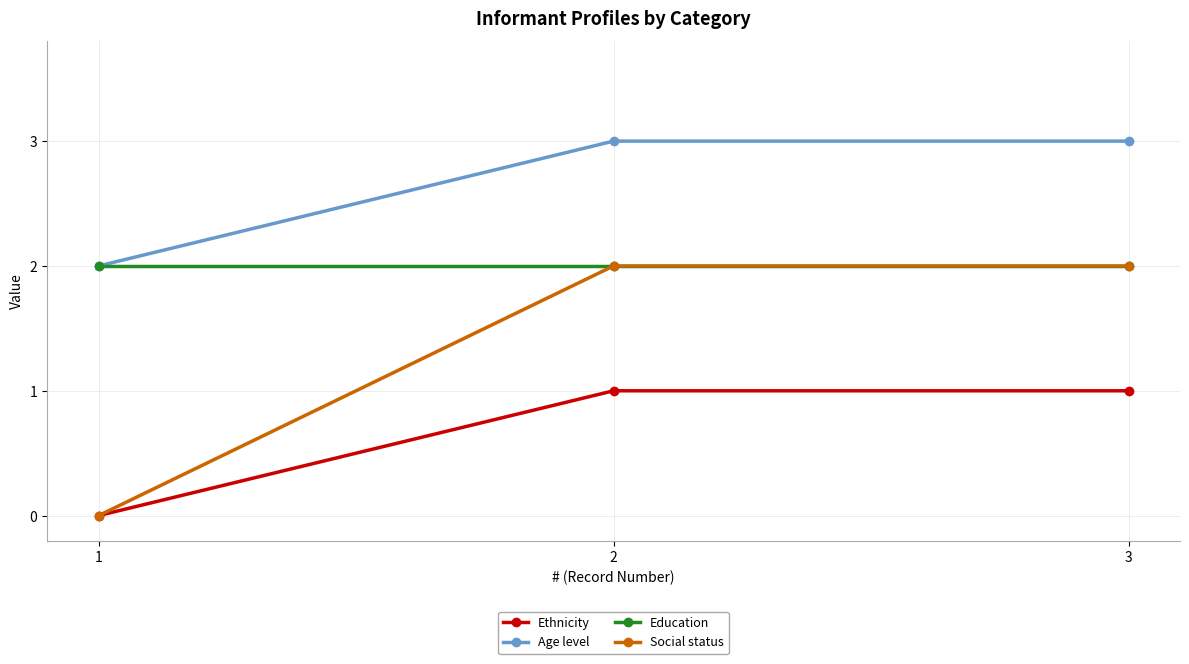

What is the average value of the Ethnicity series?

1